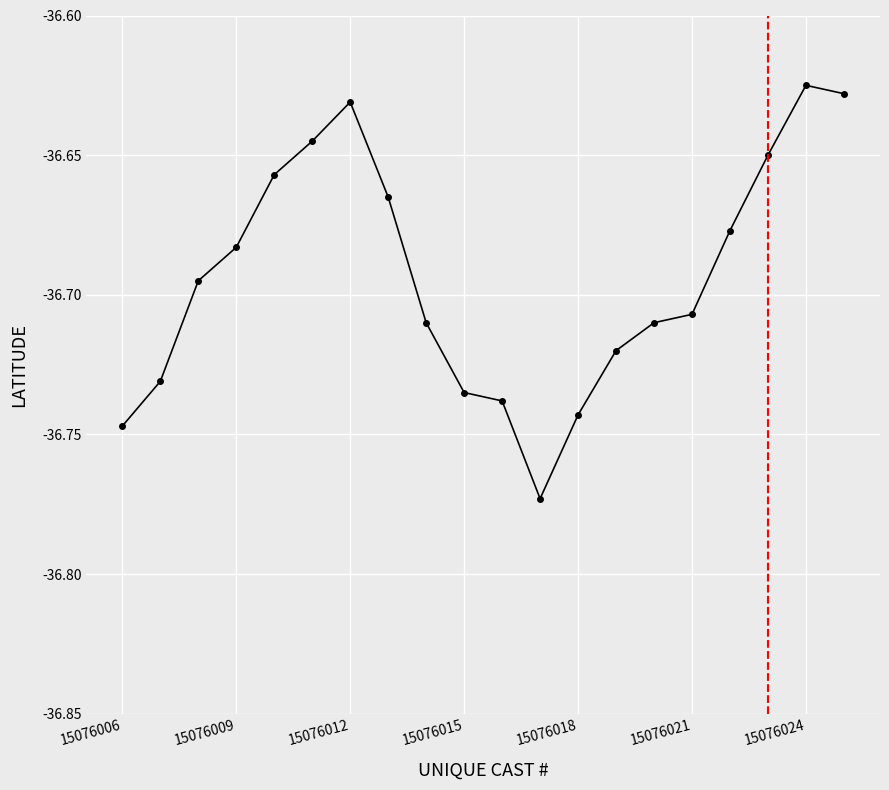

True or false: there are more than 0 points higher than both neighbors.

True